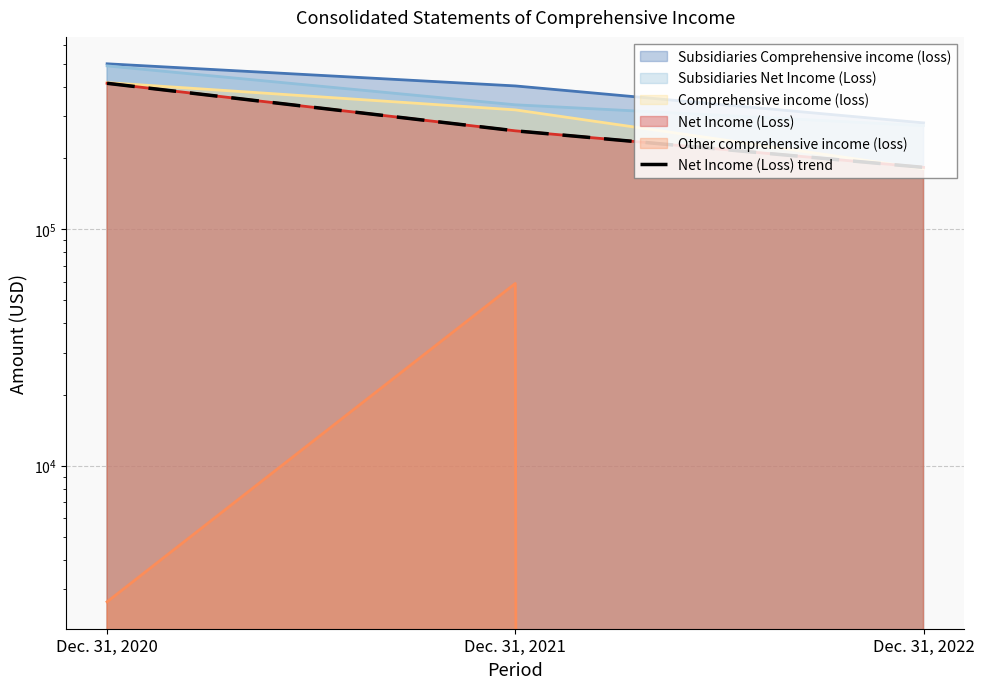

How many lines are shown in the chart?

1